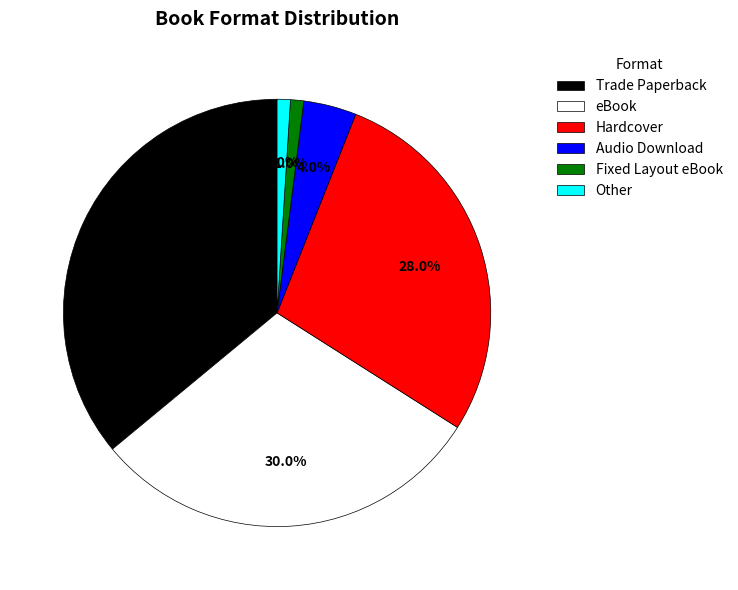

Is there a majority slice in this chart?

No